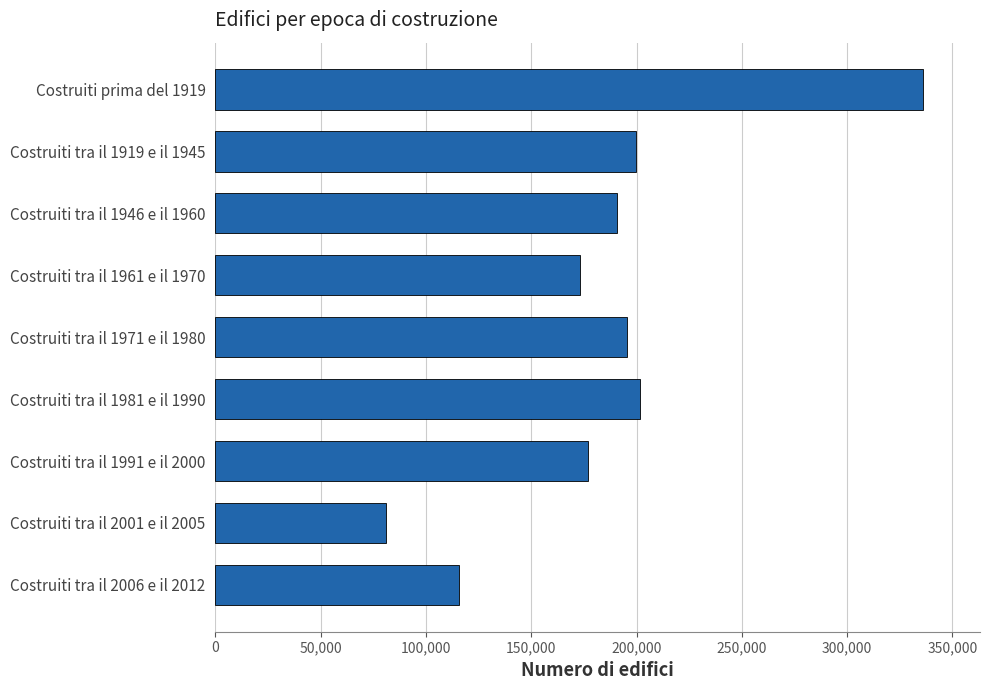

Are the bars horizontal?

Yes